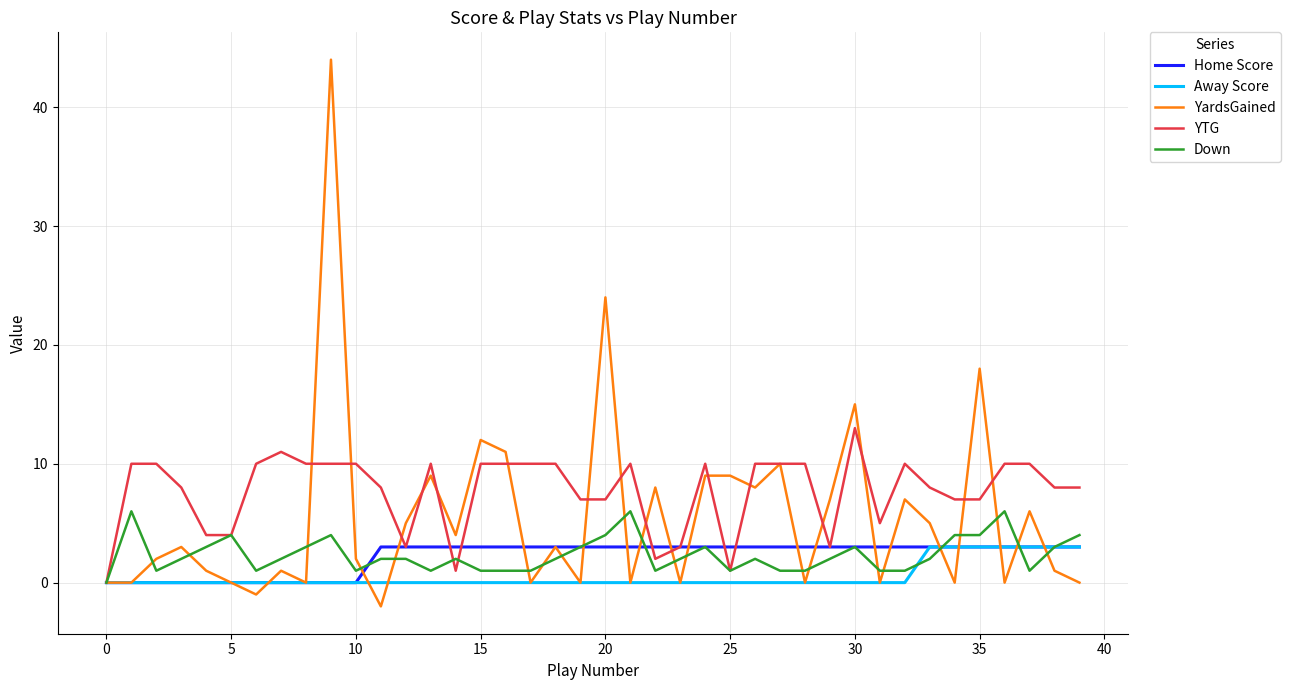

What is the greatest value displayed?

44